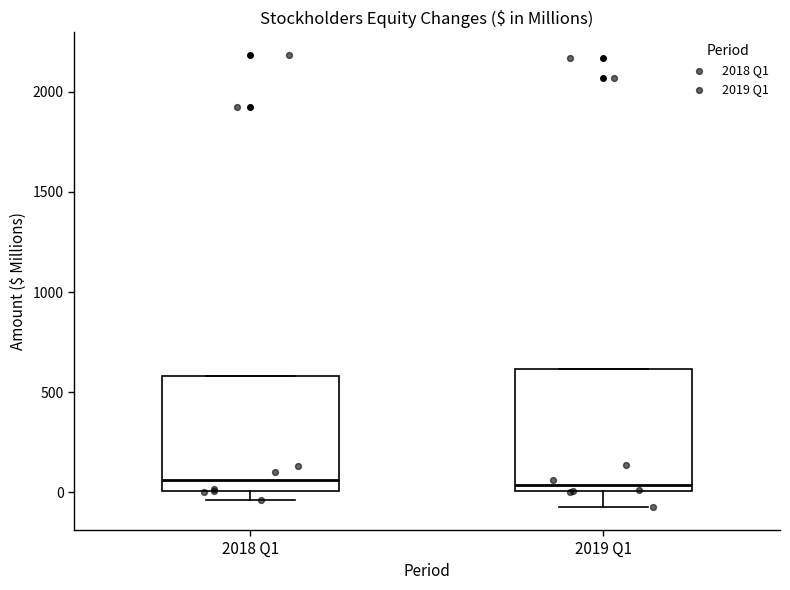

Reading left to right, read every box against the y-axis: the position of its median line, the range the box covers, and the ends of its whiskers. The values are not printed on the chart, so give them approximately, as read against the axis.

2018 Q1: median 50, box 0 to 600, whiskers -50 to 600
2019 Q1: median 50, box 0 to 600, whiskers -50 to 600